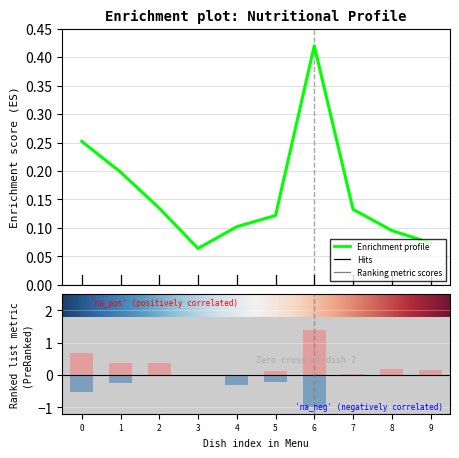

True or false: Белки has a value of 0.9 at 0.

False